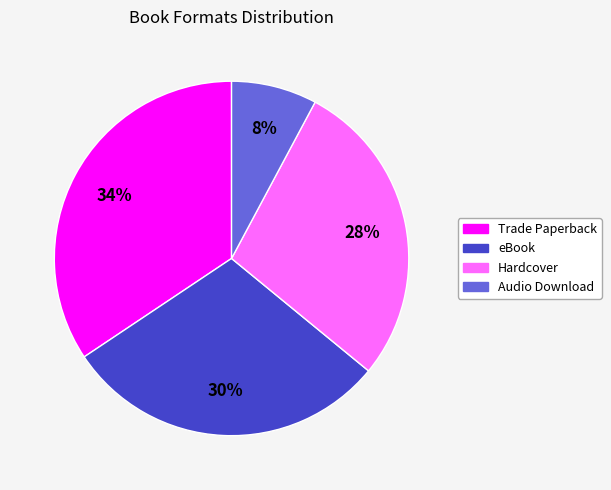

To the nearest percent, what is the average slice percentage?

25%